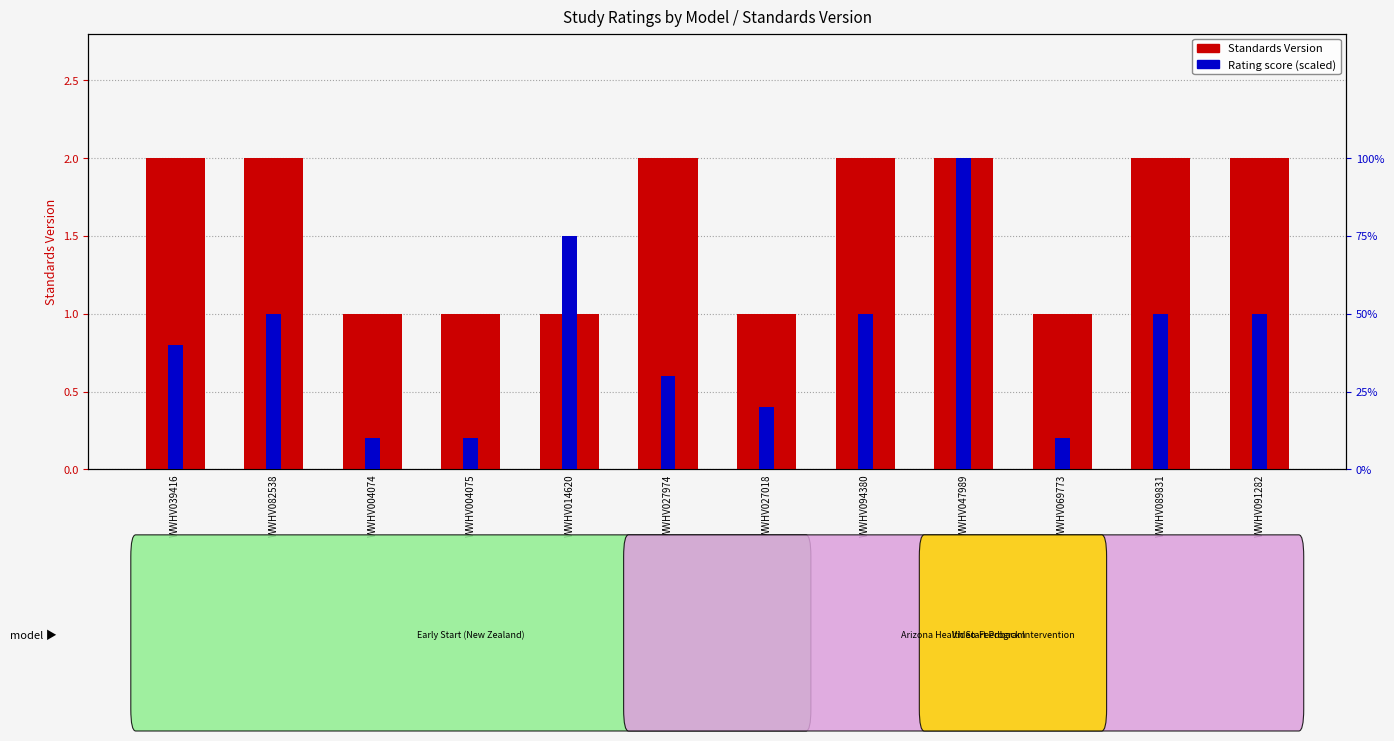

Between WWHV039416 and WWHV027974, which series saw the biggest shift?

Rating score